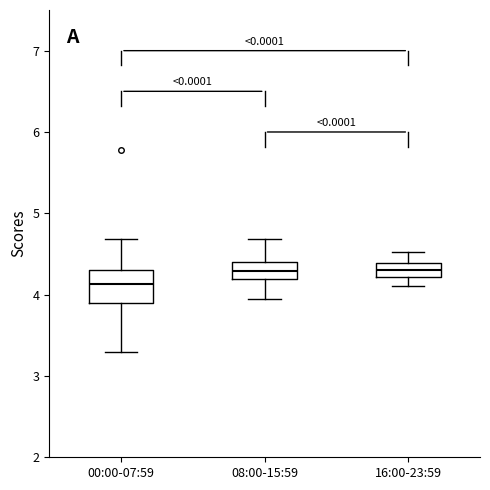

Reading left to right, read every box against the y-axis: the position of its median line, the range the box covers, and the ends of its whiskers. The values are not printed on the chart, so give them approximately, as read against the axis.

00:00-07:59: median 4.1, box 3.9 to 4.3, whiskers 3.3 to 4.7
08:00-15:59: median 4.3, box 4.2 to 4.4, whiskers 4.0 to 4.7
16:00-23:59: median 4.3, box 4.2 to 4.4, whiskers 4.1 to 4.5